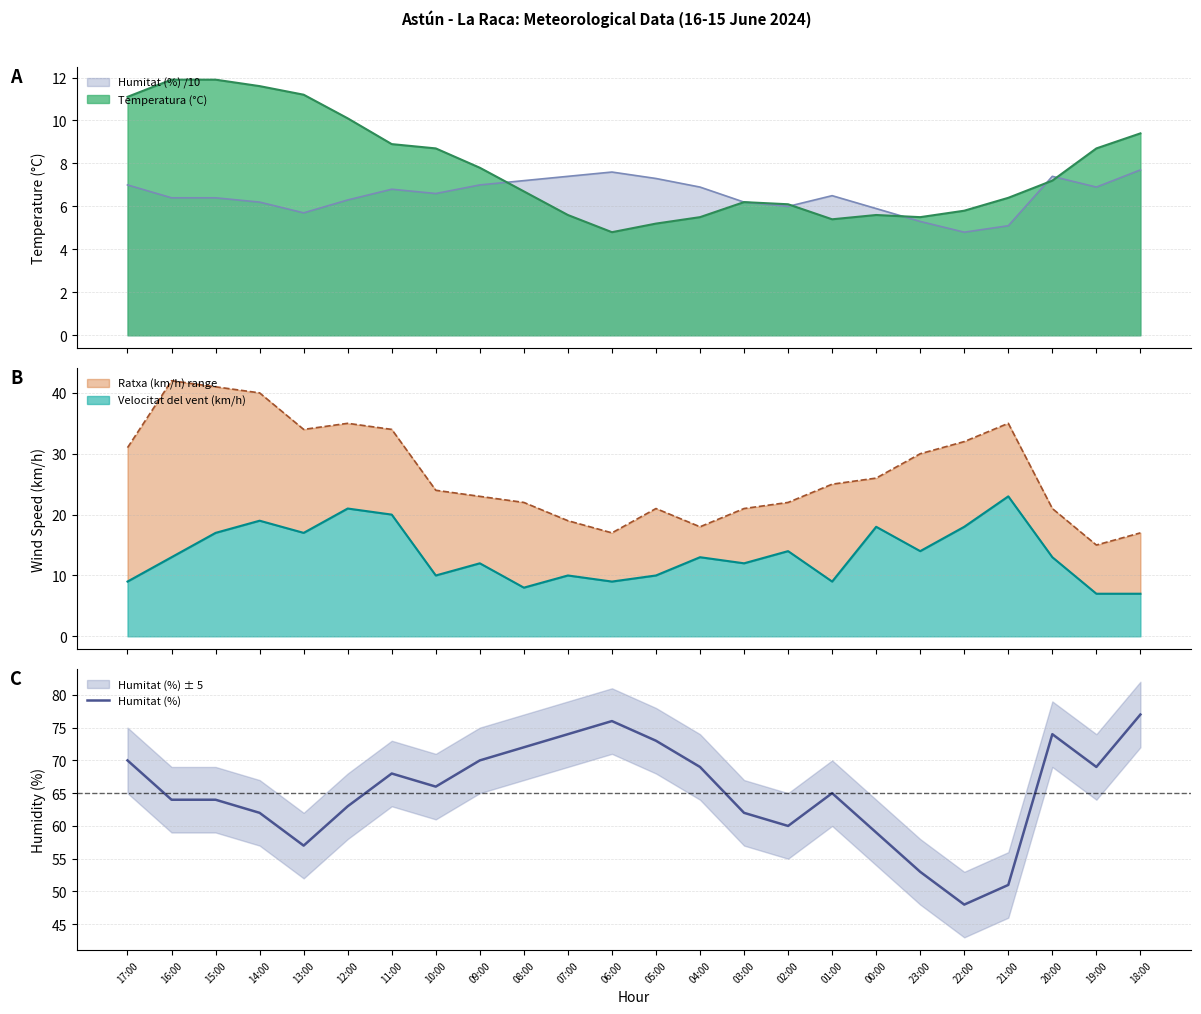

True or false: the data has more than 0 interior local peaks.

True